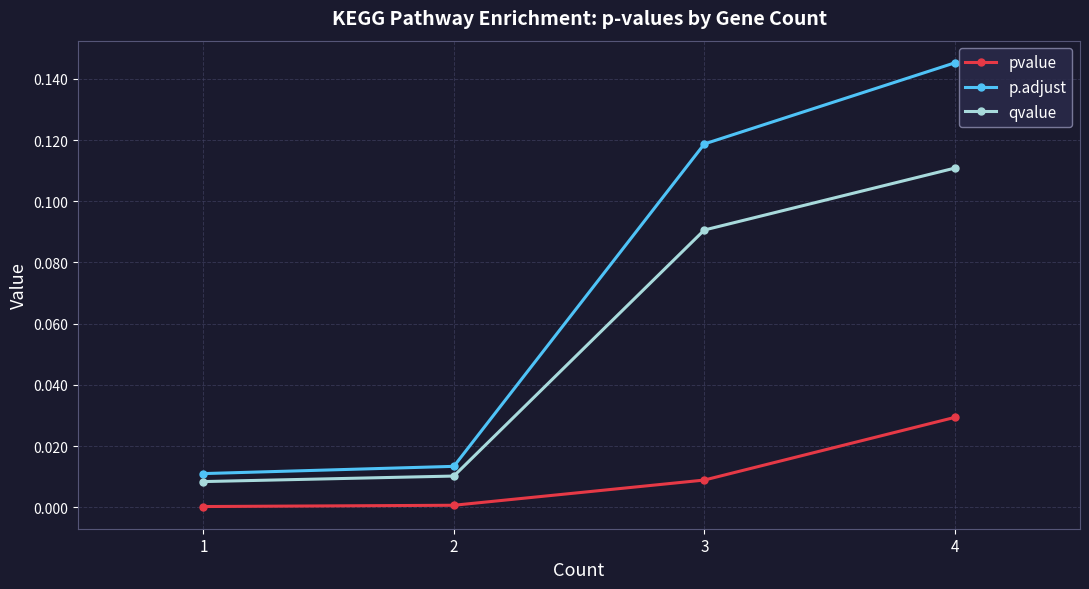

At 4, list the series in order from largest to smallest.

p.adjust, qvalue, pvalue